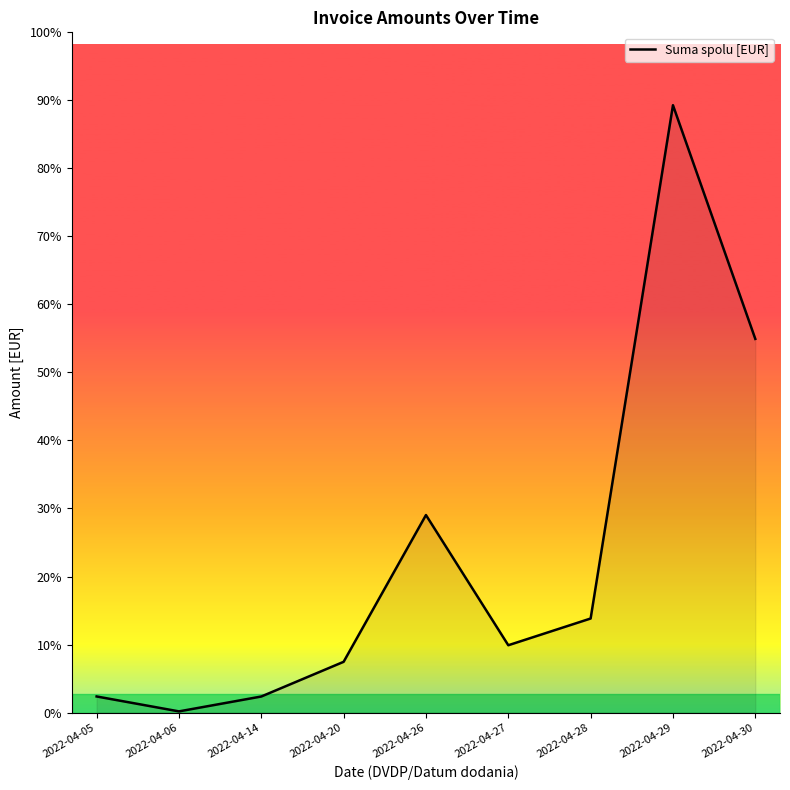

Is it true that the value at 2022-04-14 is 432.0?

True